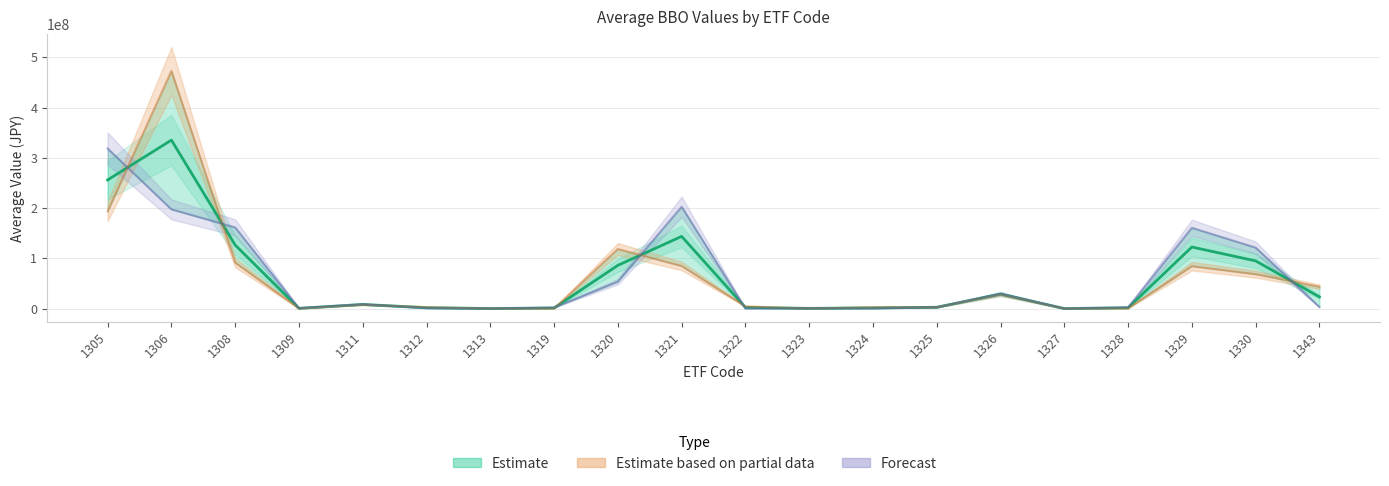

How many values in the Average value on Best Bid (JPY) series are below 3198291?

10